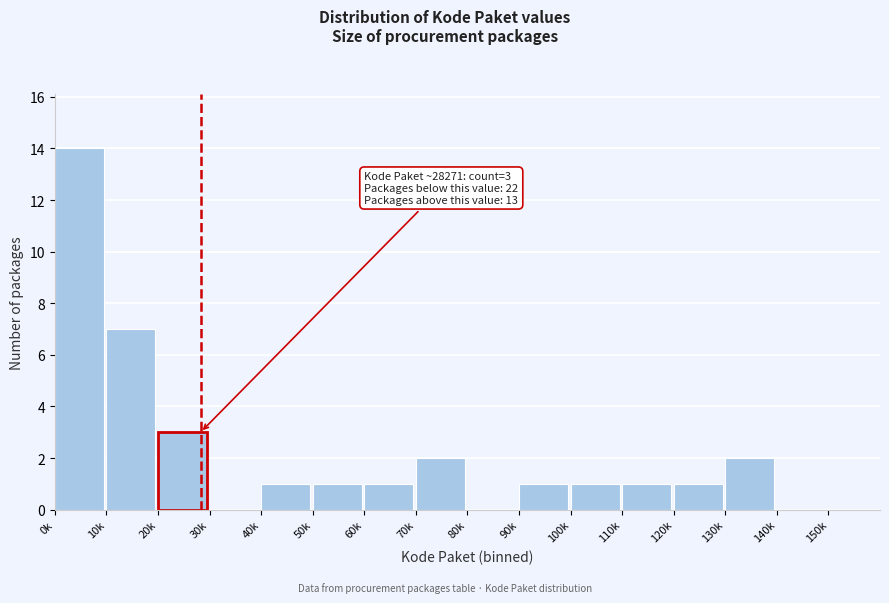

Reading left to right, extract all data points from this chart.

0k=14	10k=7	20k=3	30k=0	40k=1	50k=1	60k=1	70k=2	80k=0	90k=1	100k=1	110k=1	120k=1	130k=2	140k=0	150k=0